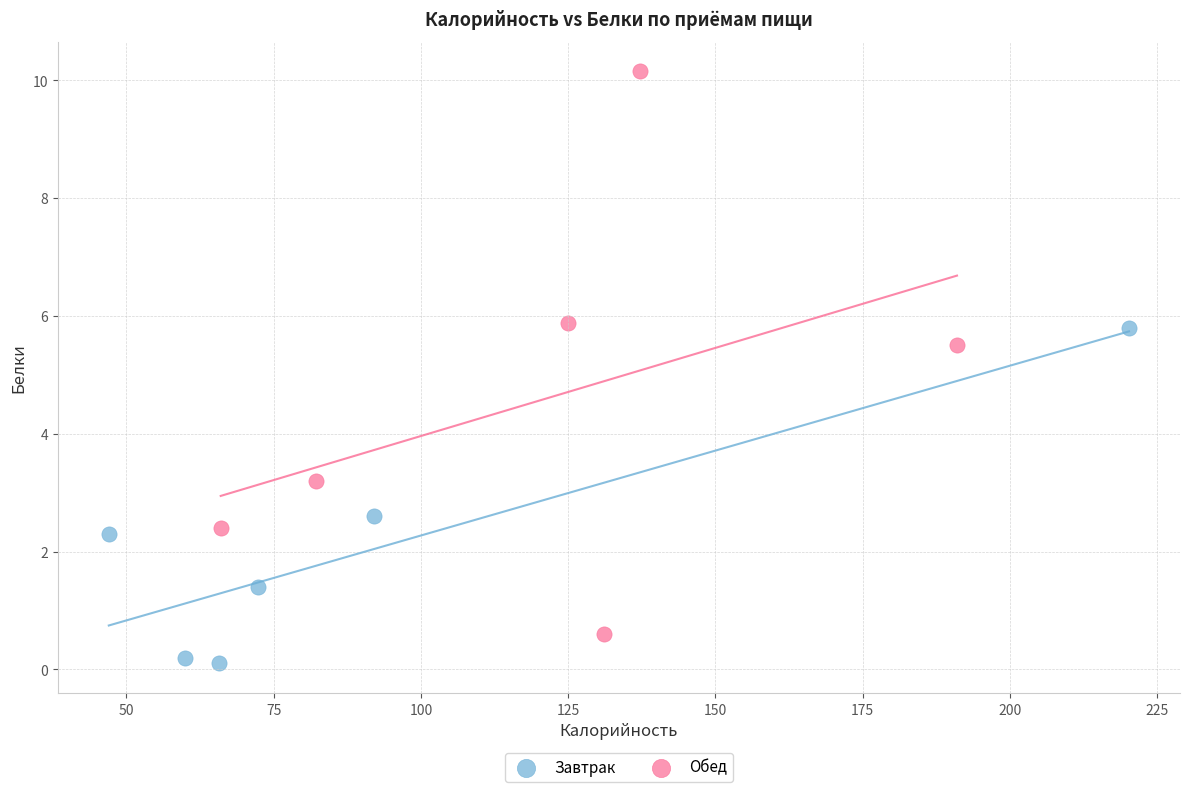

Which series contains the highest Y value?

Обед